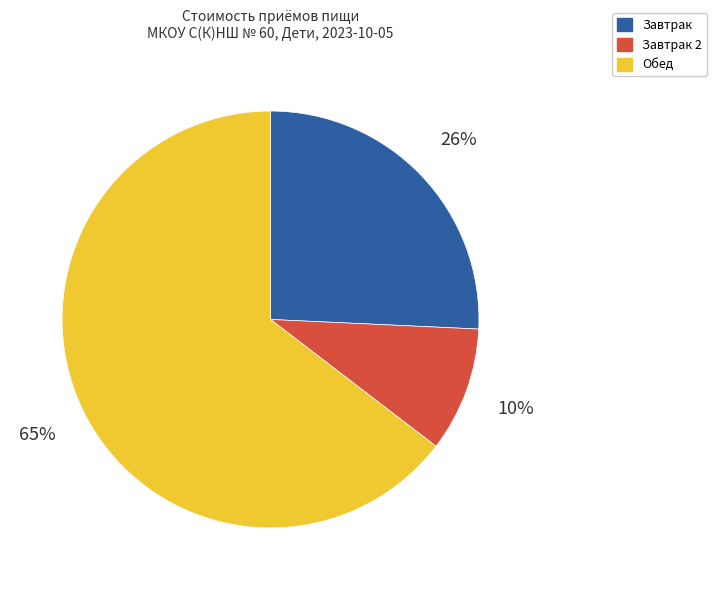

How many slices are in this pie chart?

3